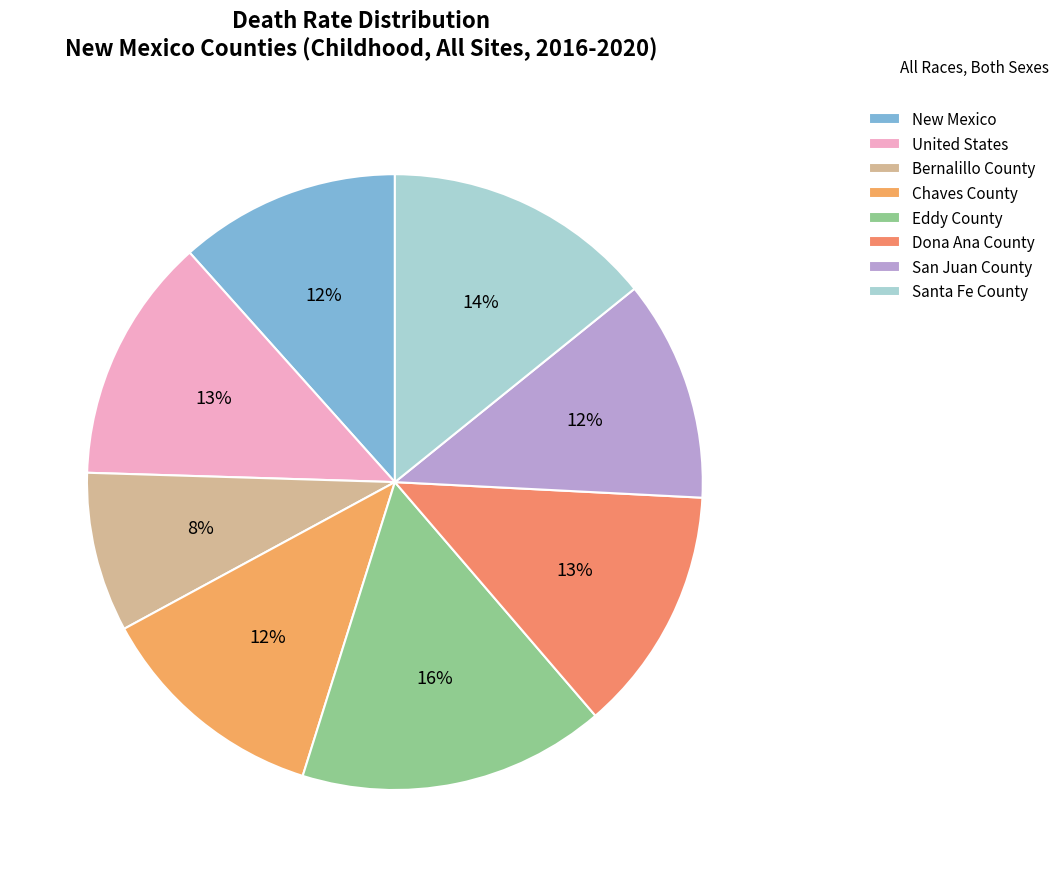

Does Dona Ana County account for over 50% of the chart?

No